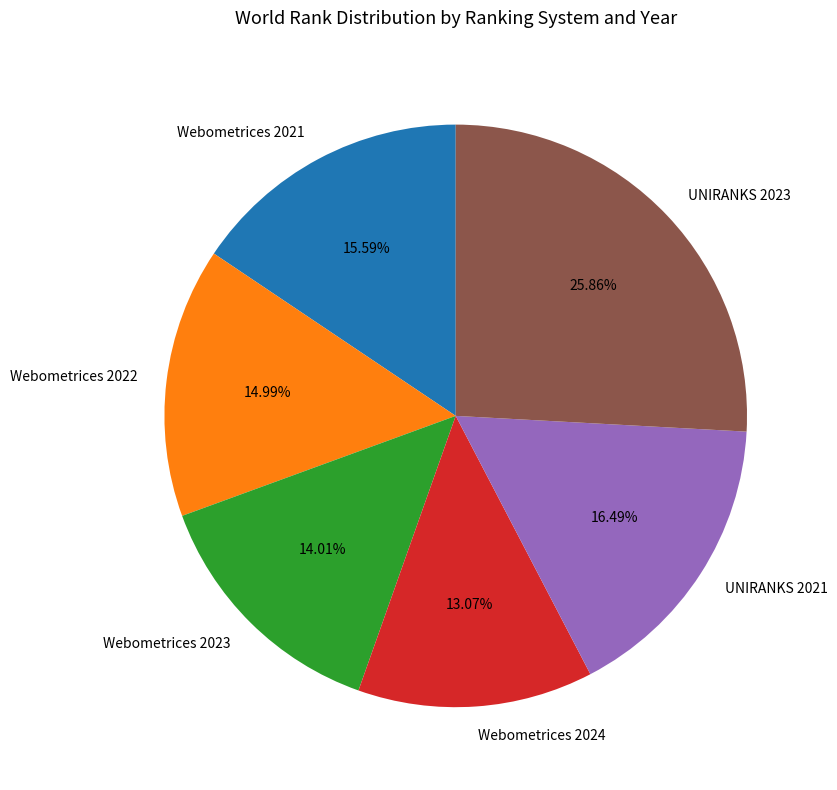

Which category has the smallest portion of the pie?

Webometrices 2024